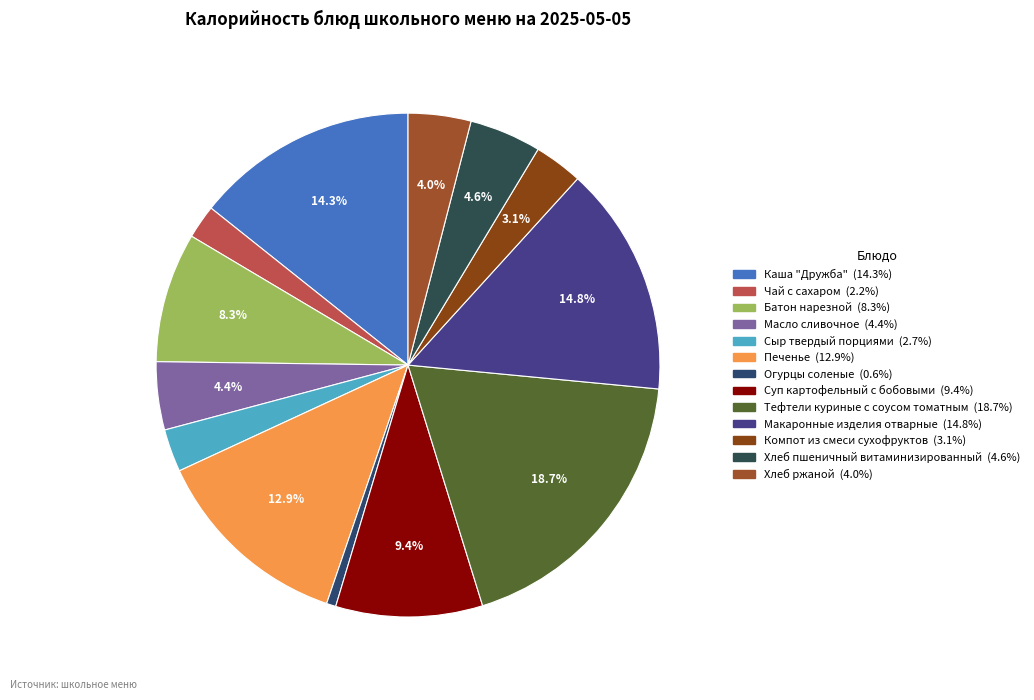

Which category has the biggest portion of the pie?

Тефтели куриные с соусом томатным